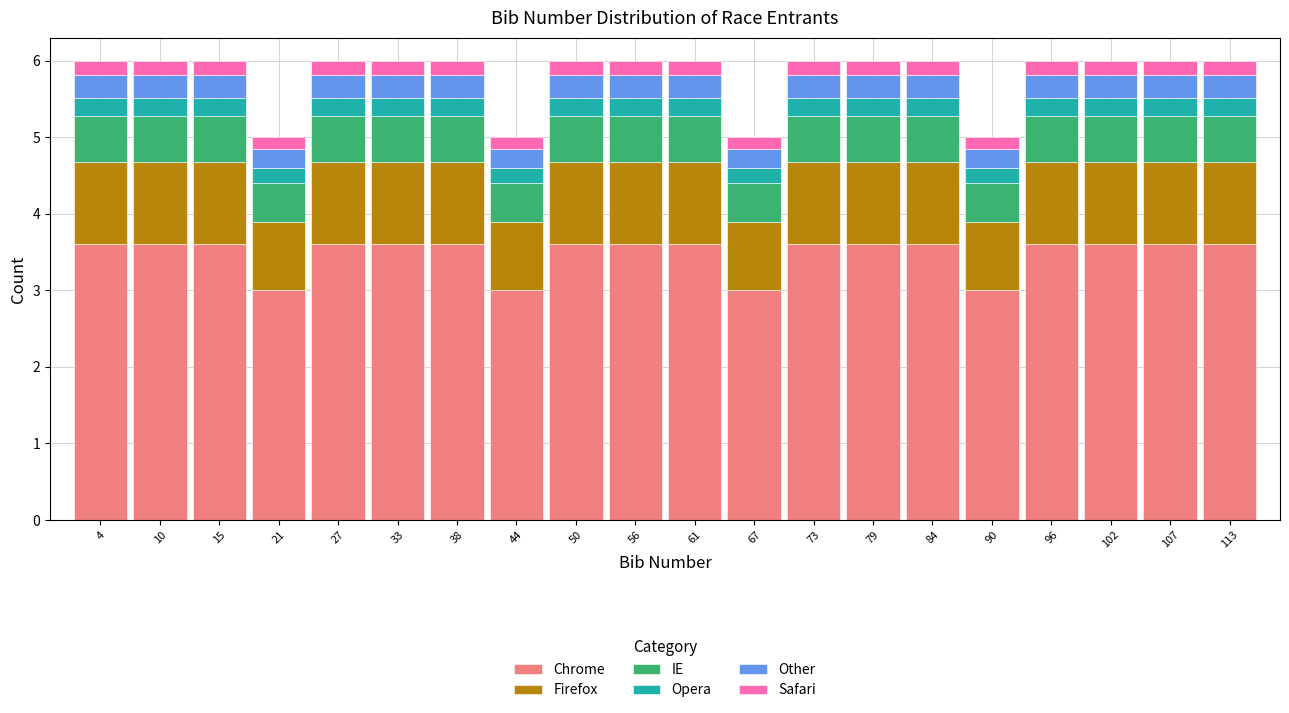

What is the total height of the stacked bar covering 76 to 82 on the x-axis? Neither the bar edges nor the heights are printed on the chart, so give them approximately, as read against the axes.

6